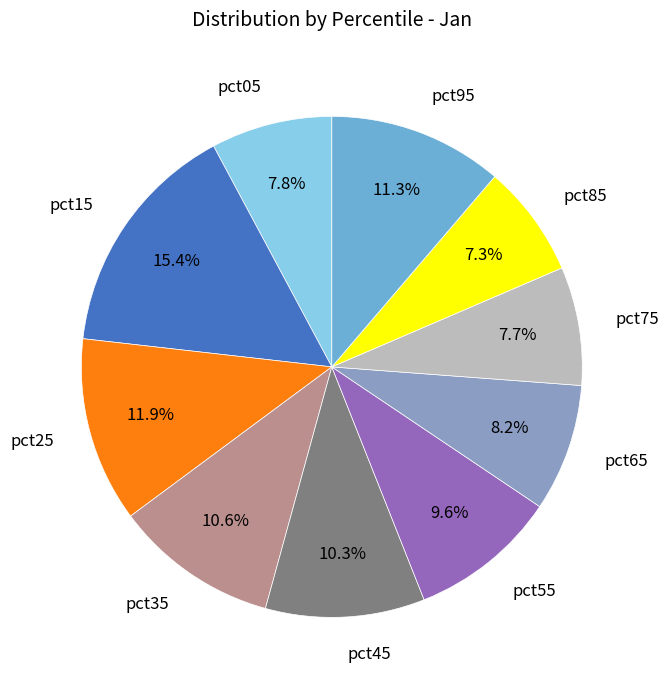

To the nearest percent, what is the average slice percentage?

10%